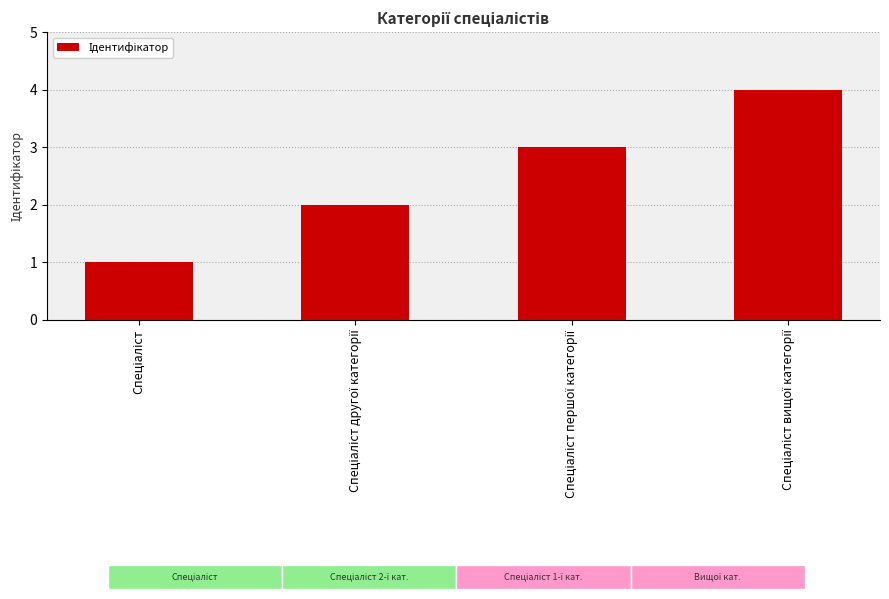

Approximately how many times larger is the value at Спеціаліст вищої категорії compared to Спеціаліст першої категорії?

1.3